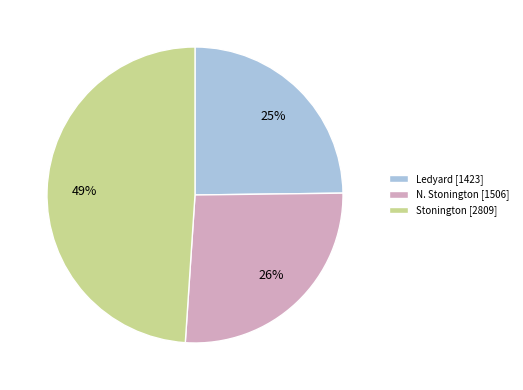

What is the smallest slice in the pie chart?

Ledyard